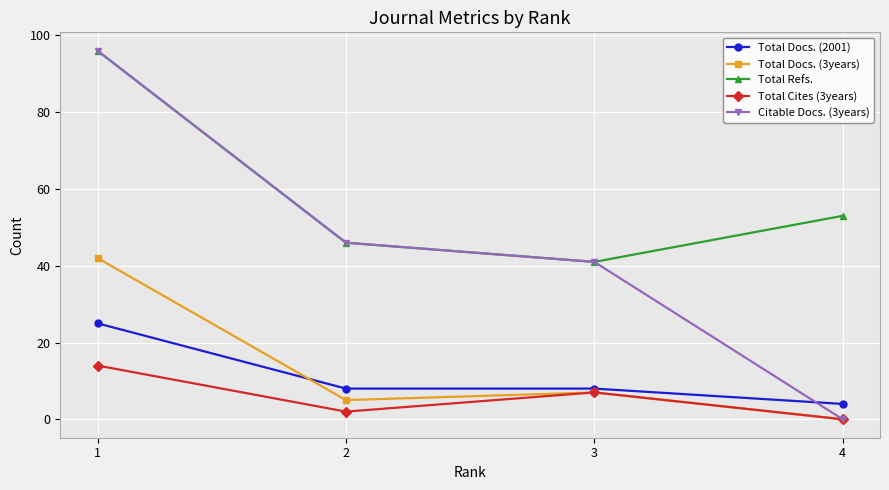

The Total Cites (3years) series shows 23 at 1. True or false?

False